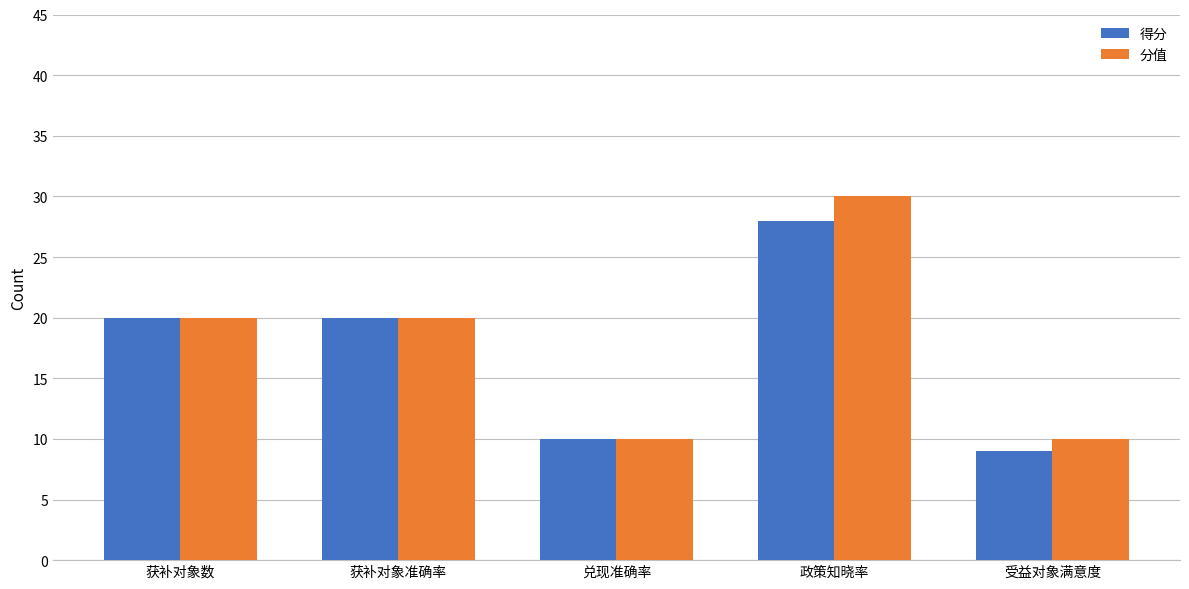

What is the minimum value for 分值?

10